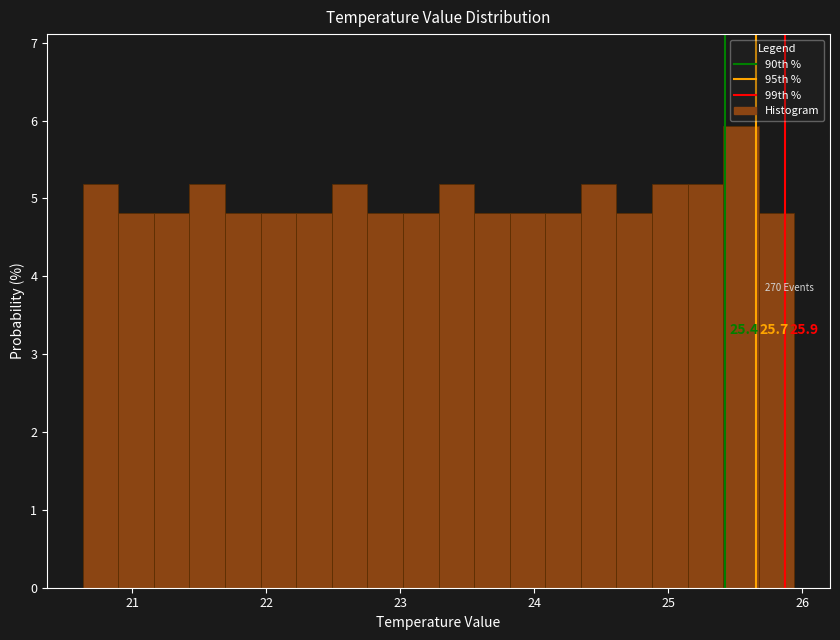

Around what value on the x-axis is the tallest bar? Give the approximate position of its centre, as read against the axis.

25.5